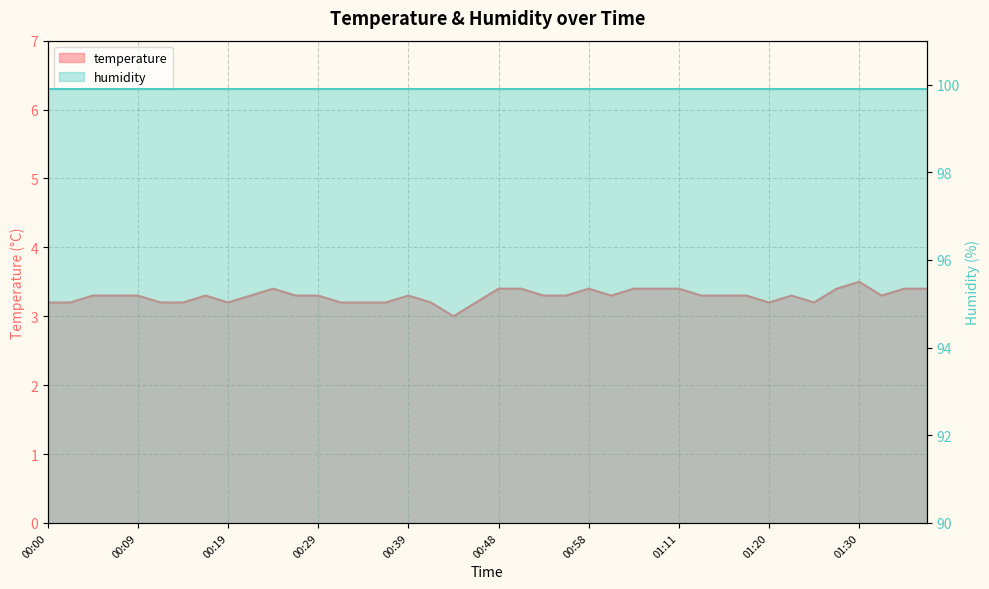

What position from the right is 00:48?

20